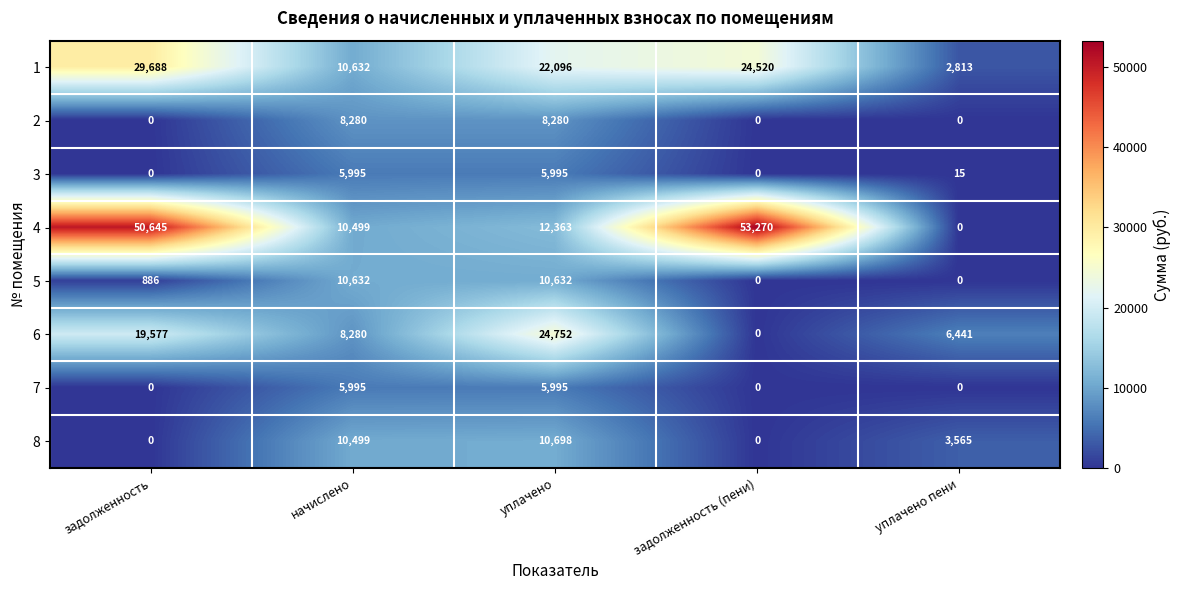

What is the sum of the 6 values at задолженность (пени) and задолженность?

19577